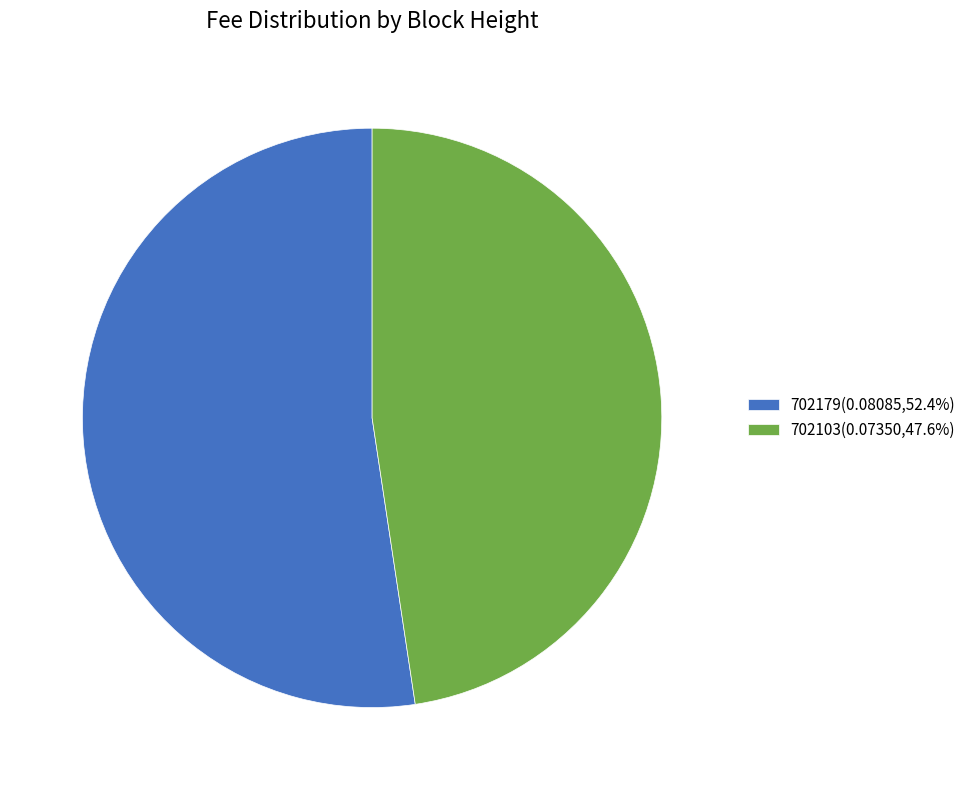

Is 702103(0.07350,47.6%) the majority of the pie?

No